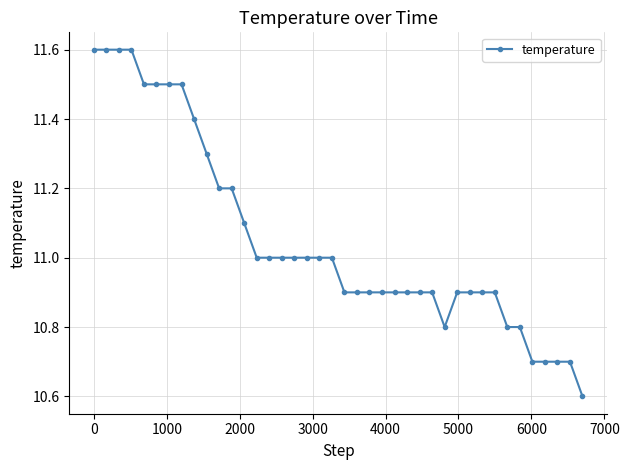

What is the minimum value shown in the chart?

10.6